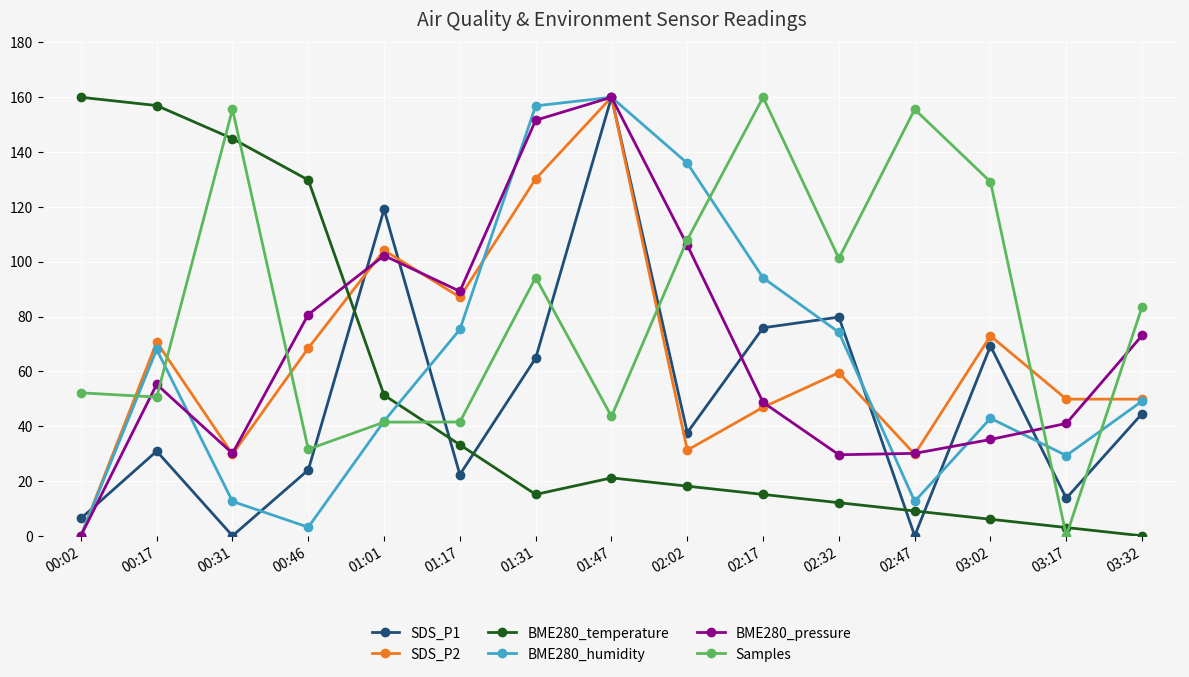

Which series has the largest total across all categories?

Samples